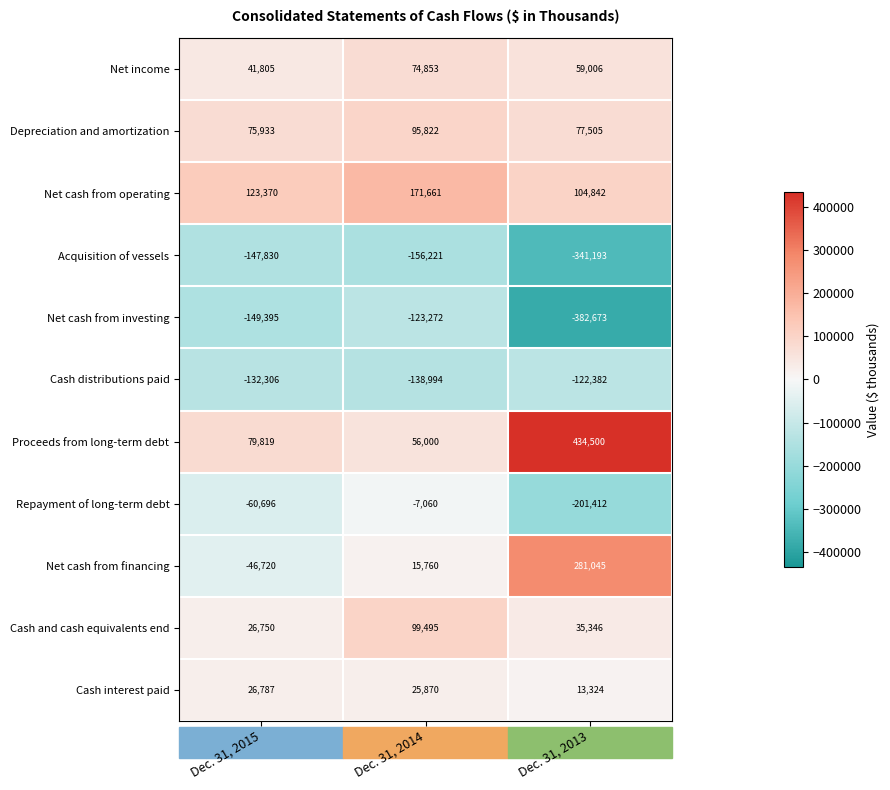

At which label is Cash and cash equivalents end closest to 63122?

Dec. 31, 2013